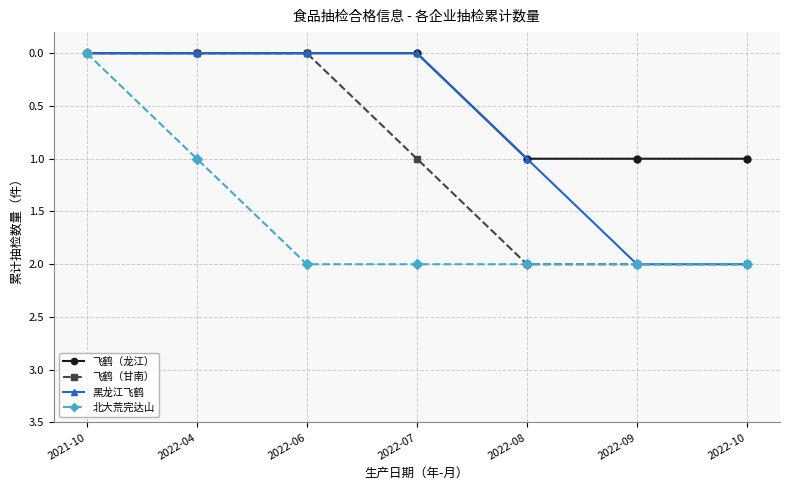

The value of 北大荒完达山 at 2022-06 is 2. True or false?

True